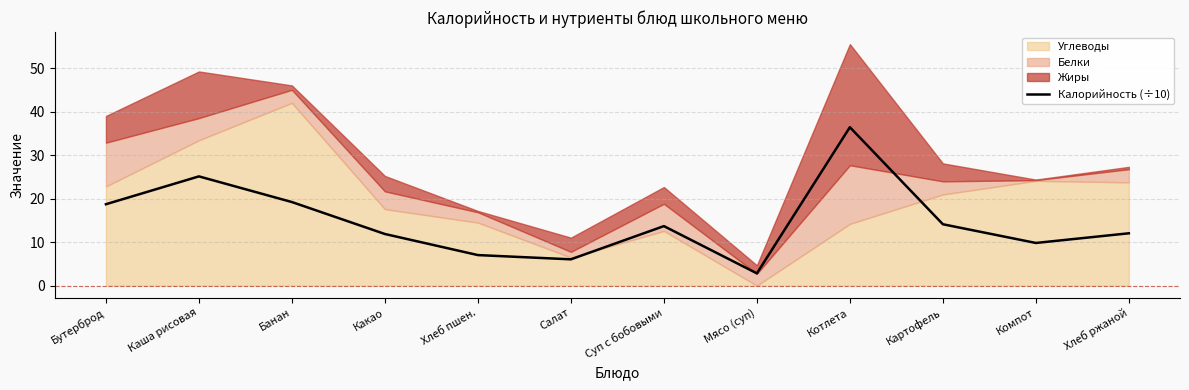

What is the lowest value of the Калорийность (÷10) series?

2.8